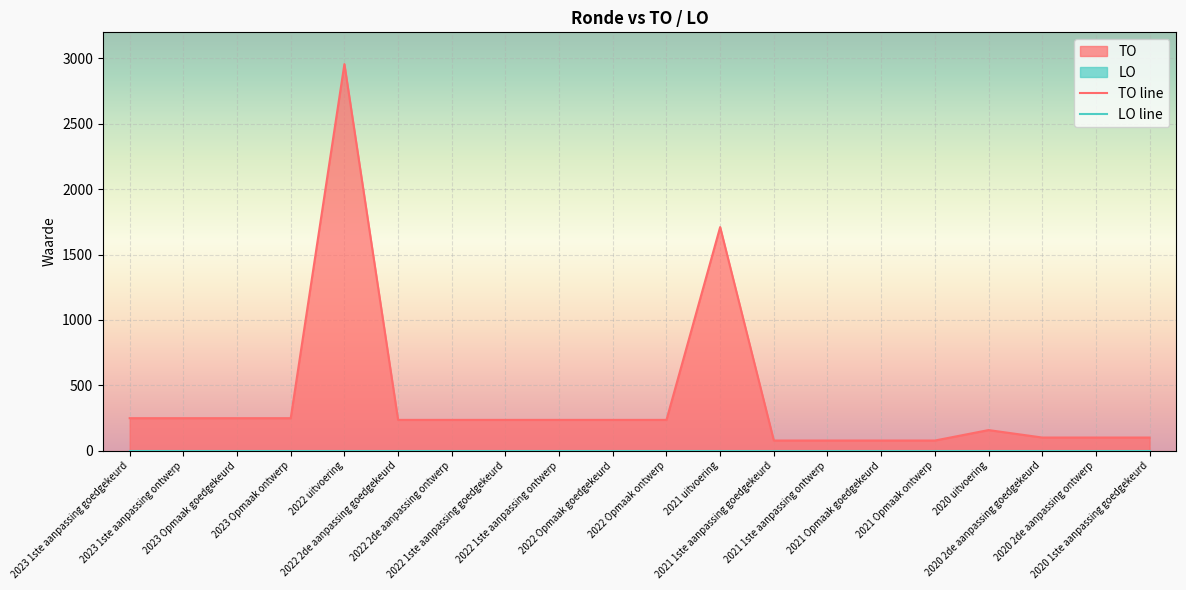

Which label corresponds to the largest value in the chart?

2022 uitvoering